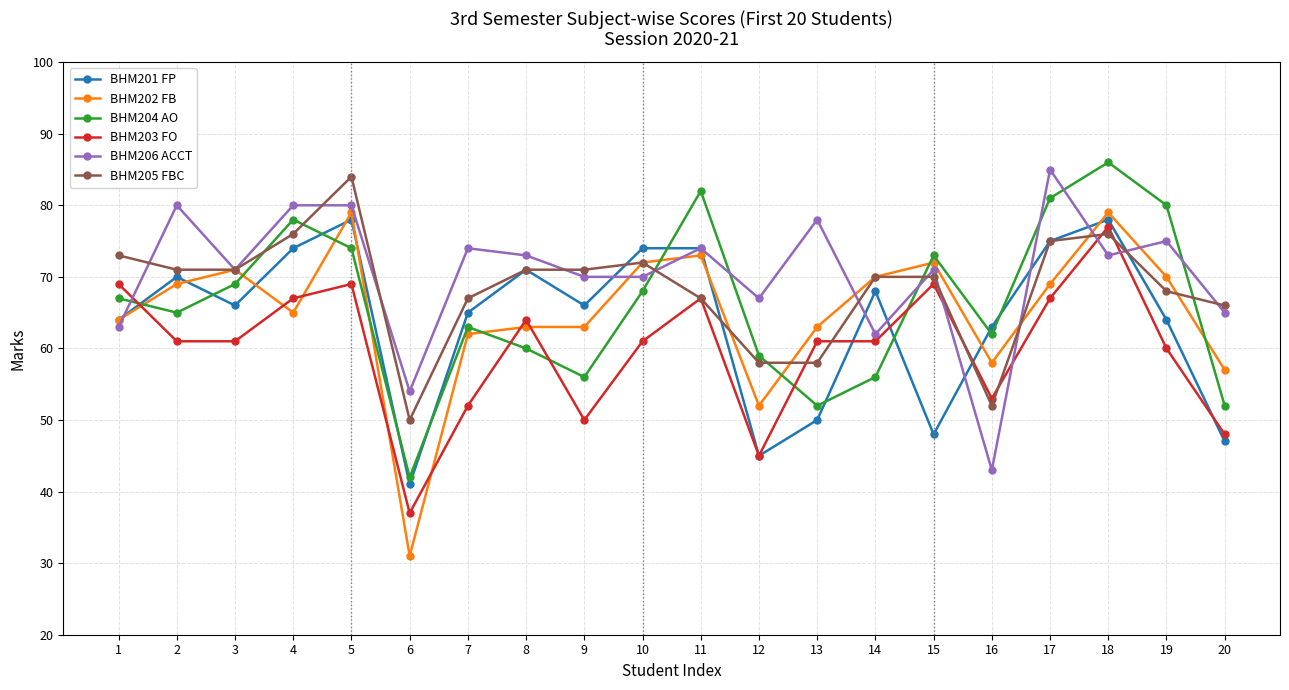

Is it true that BHM203 FO equals 61 at 14?

True